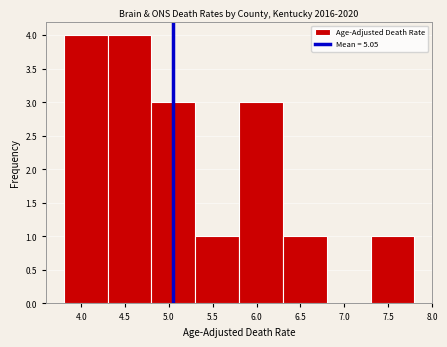

Reading left to right, transcribe this chart: for each bar, give the range it covers on the x-axis and its height. The values are not printed on the chart, so give them approximately, as read against the axis.

3.8 to 4.3: 4
4.3 to 4.8: 4
4.8 to 5.3: 3
5.3 to 5.8: 1
5.8 to 6.3: 3
6.3 to 6.8: 1
6.8 to 7.3: 0
7.3 to 7.8: 1